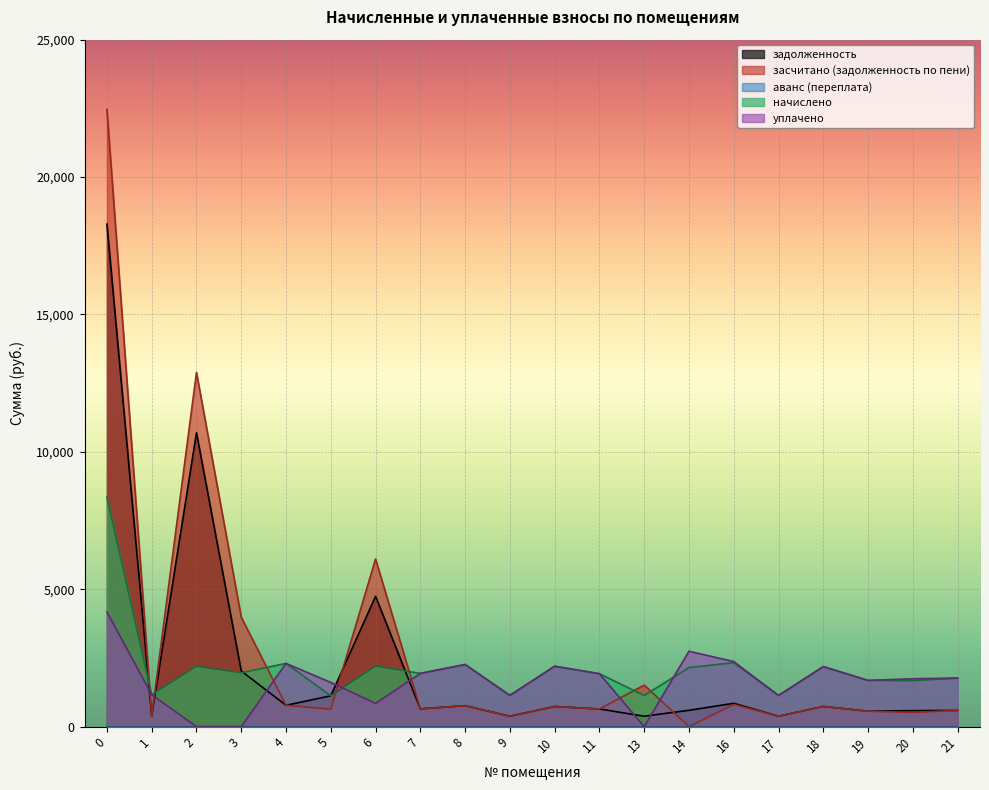

List the labels in order of засчитано (задолженность по пени) value, smallest first.

14, 17, 9, 1, 20, 19, 21, 5, 11, 7, 10, 18, 8, 4, 16, 13, 3, 6, 2, 0